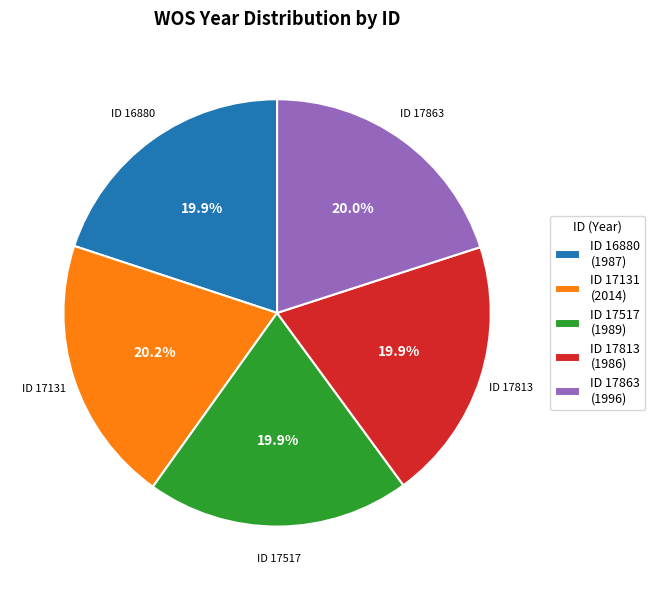

Approximately how many times larger is the value at ID 17813 (1986) compared to ID 17863 (1996)?

1.0